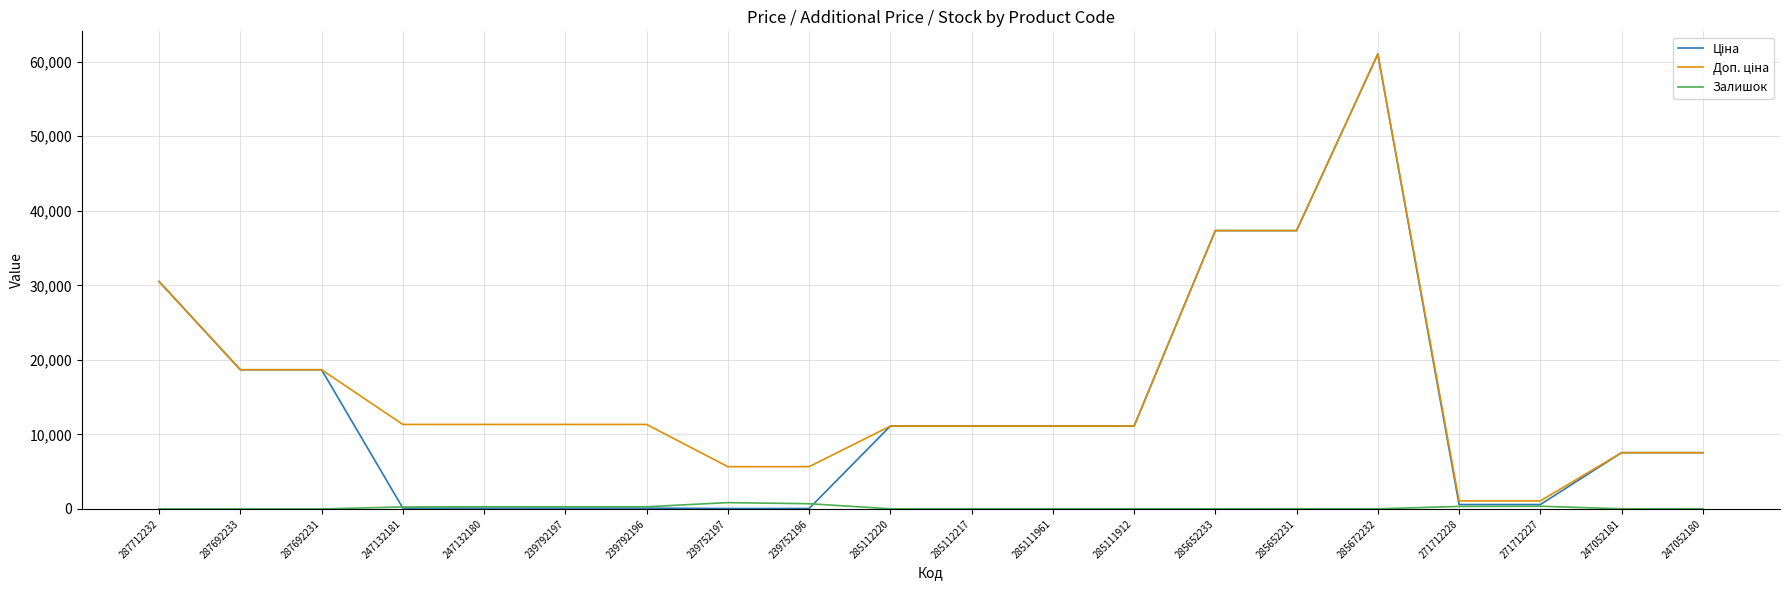

What is the total value across all series at 287692233?

37343.0